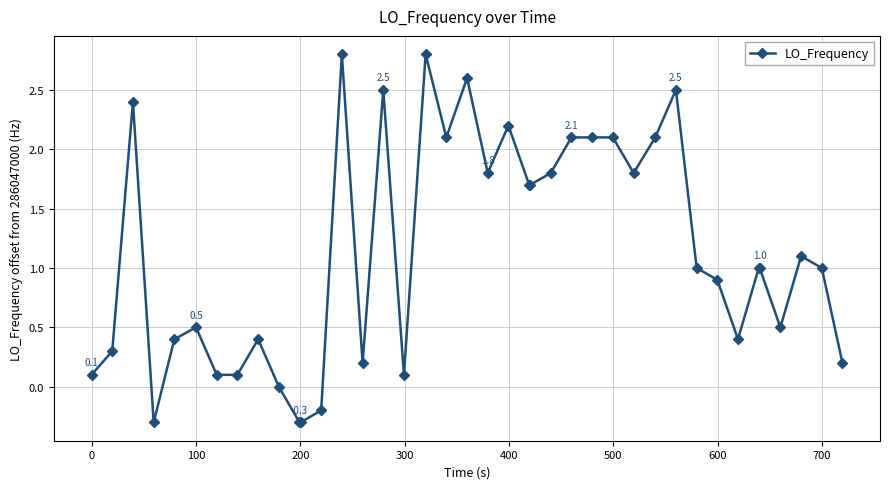

What is the value of the 28th point from the left?

2.1